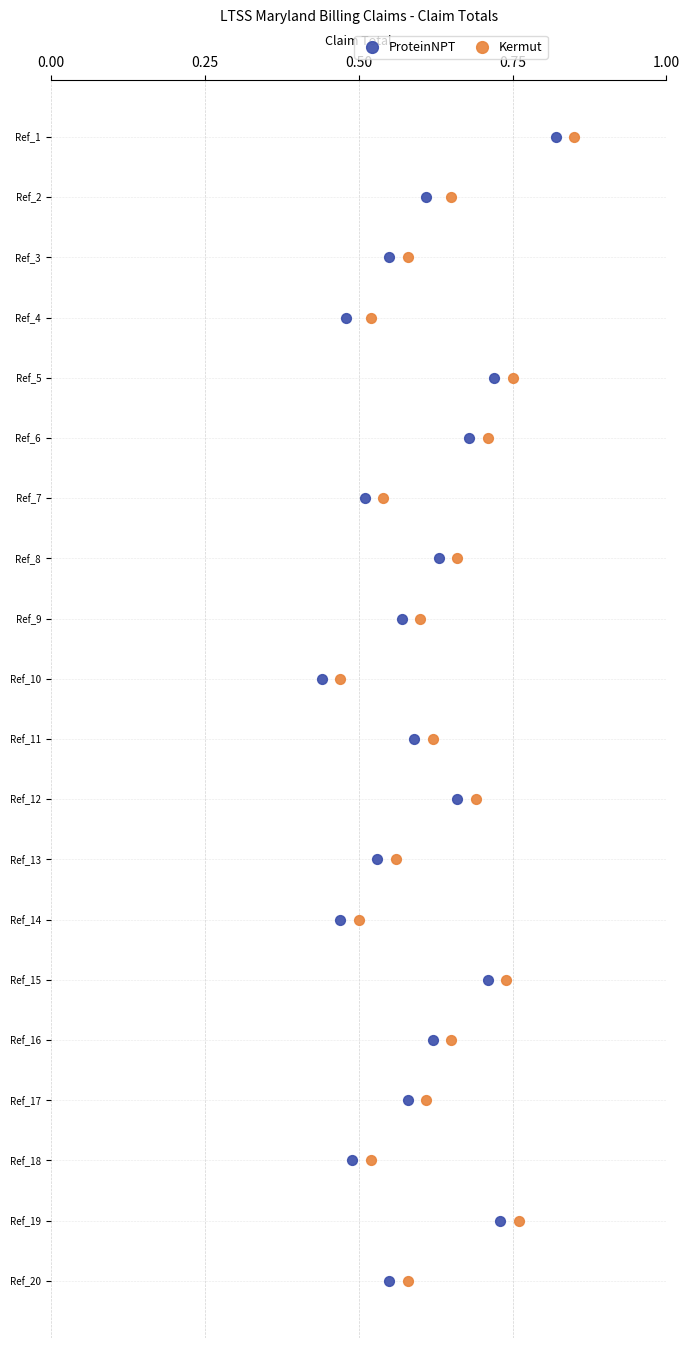

What are all the series names shown in the legend?

ProteinNPT, Kermut